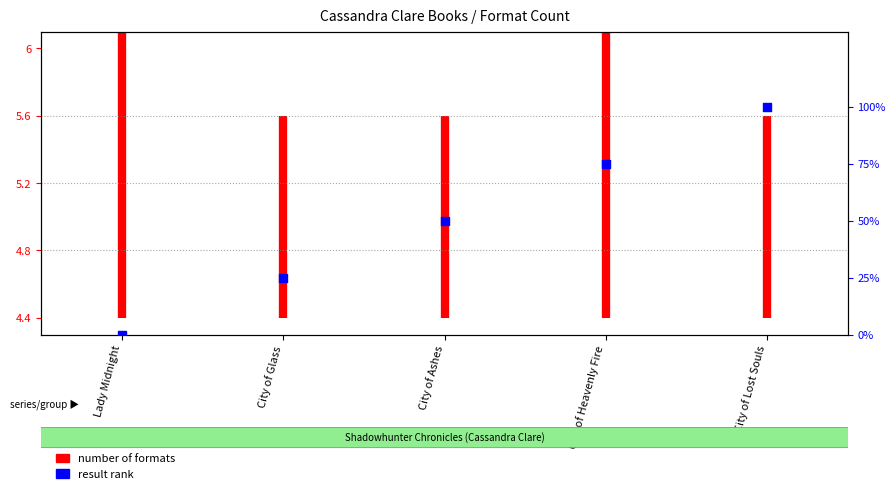

What is the change in value from Lady Midnight to City of Heavenly Fire?

+75